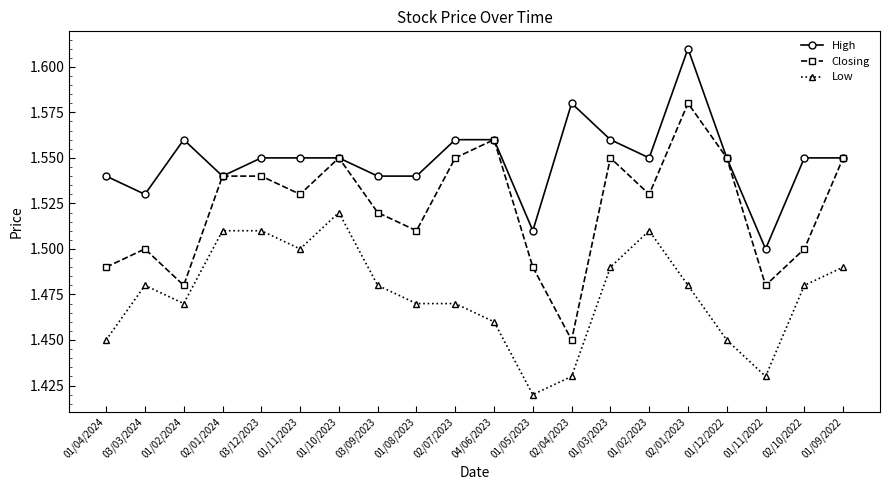

Which category has the lowest value across all series?

01/05/2023